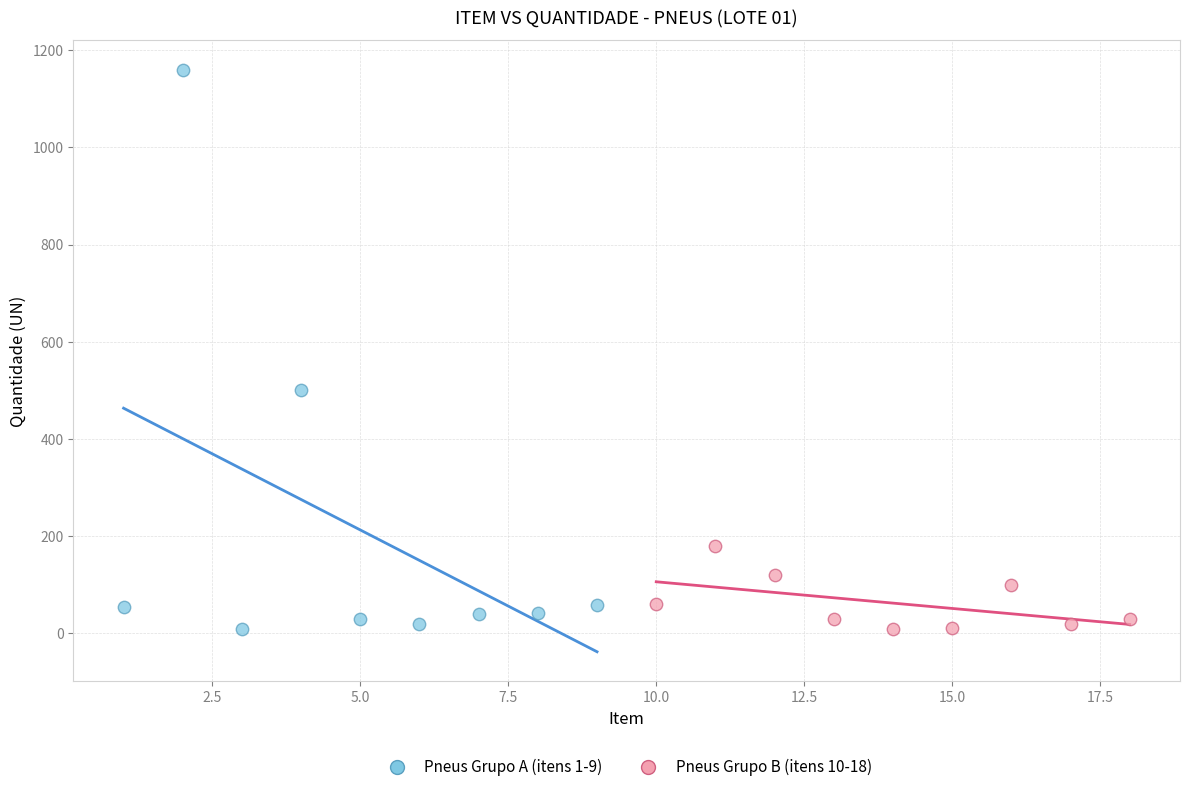

Which series contains the highest Y value?

Pneus Grupo A (itens 1-9)